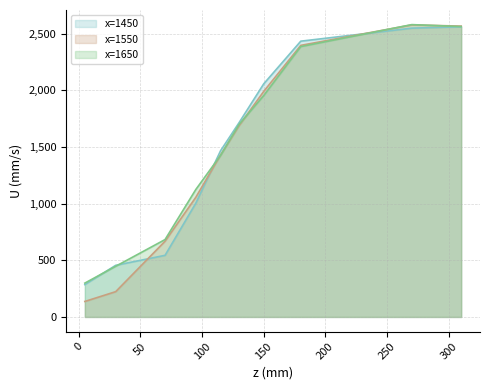

True or false: x=1450 and x=1550 intersect in this chart.

True